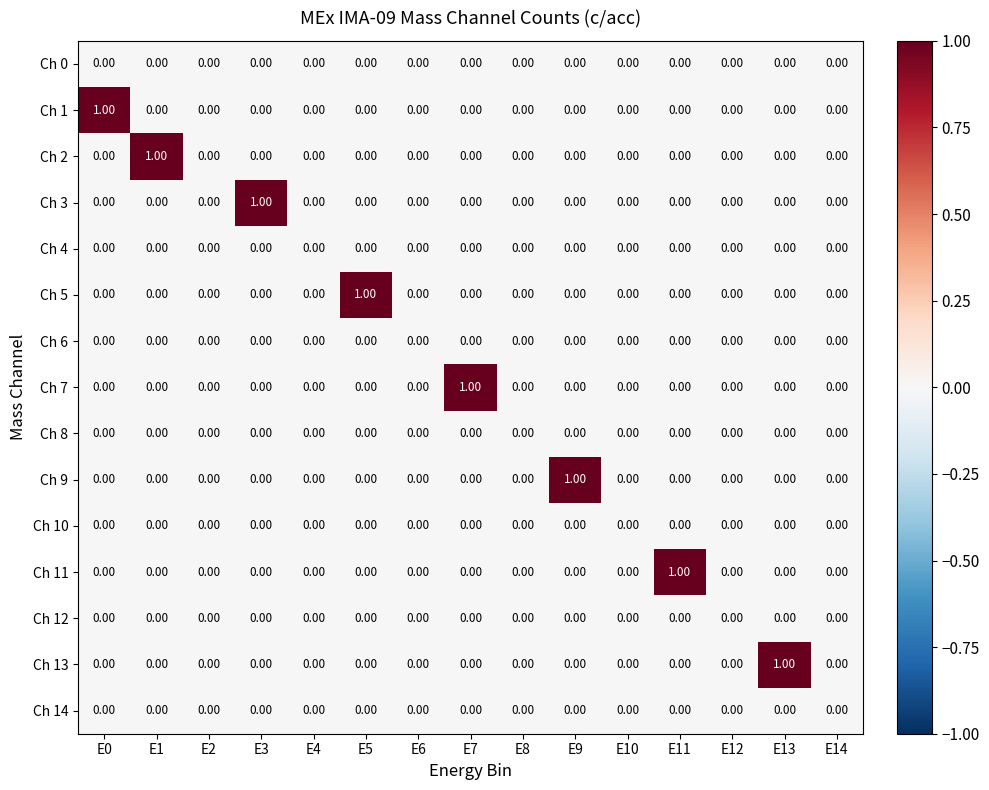

Between E4 and E9, which series saw the biggest shift?

Ch 9